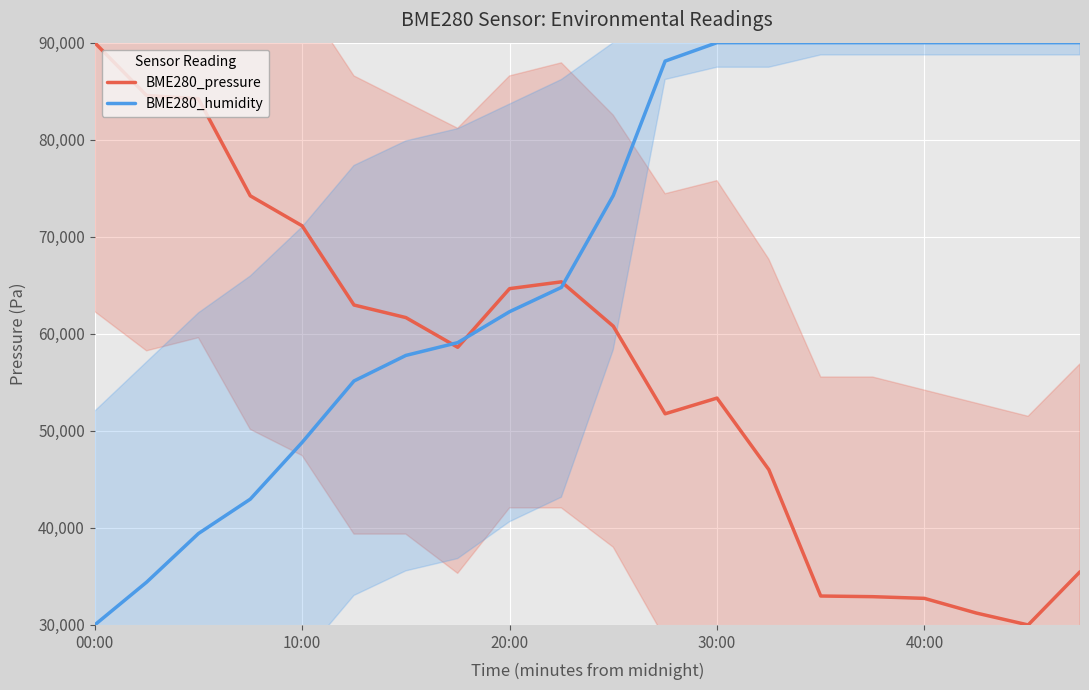

Which series has the widest spread of values?

BME280_pressure